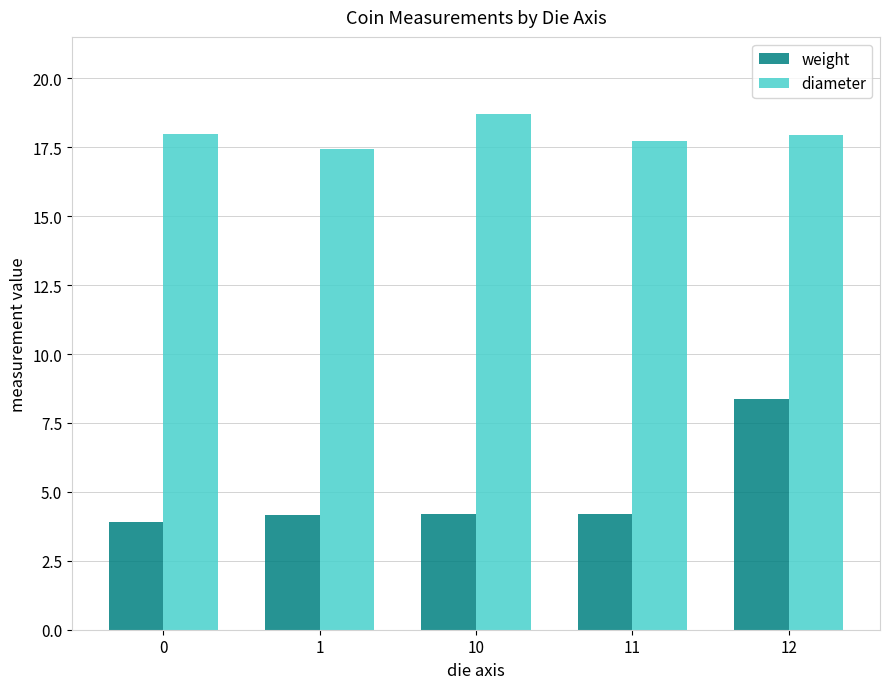

Read the weight value at 11.

4.2